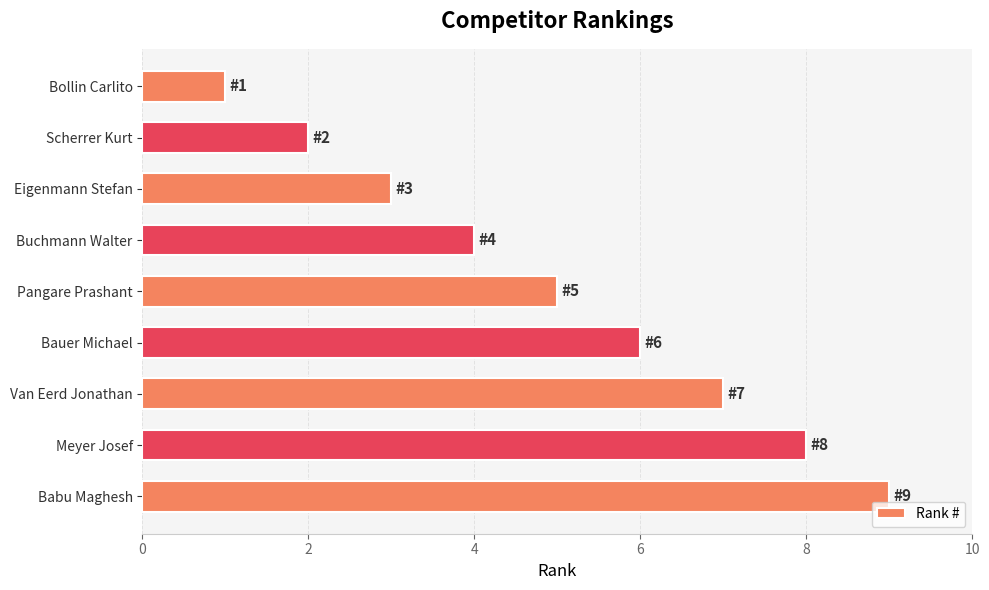

Approximately how many times larger is the value at Bauer Michael compared to Babu Maghesh?

0.7